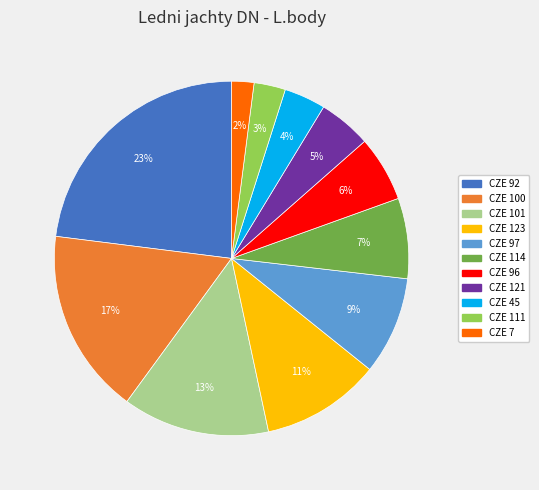

What percentage is the CZE 92 slice, to the nearest percent?

23%